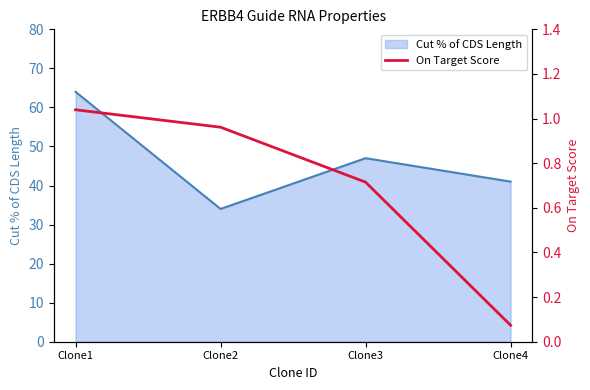

Is it true that the value at Clone1 is 1.8?

False